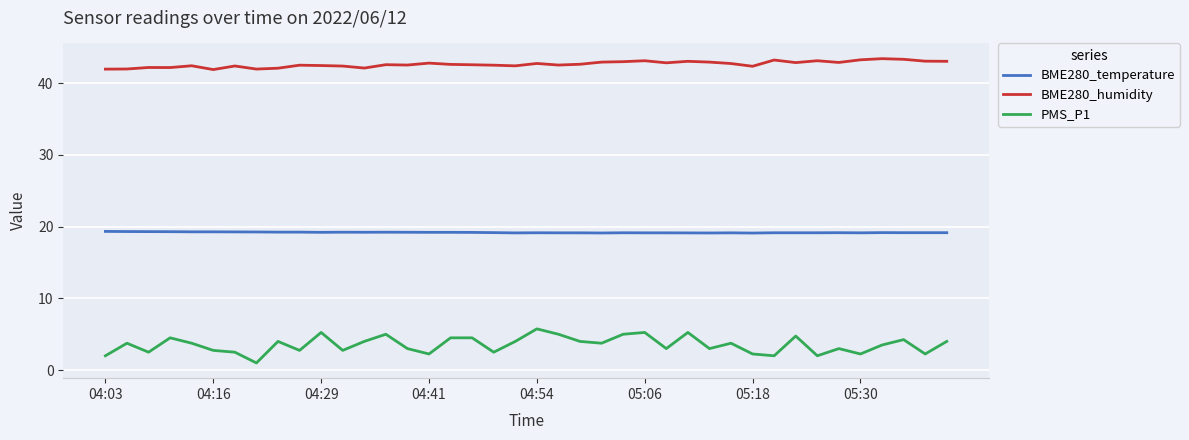

What is the smallest value displayed?

1.0